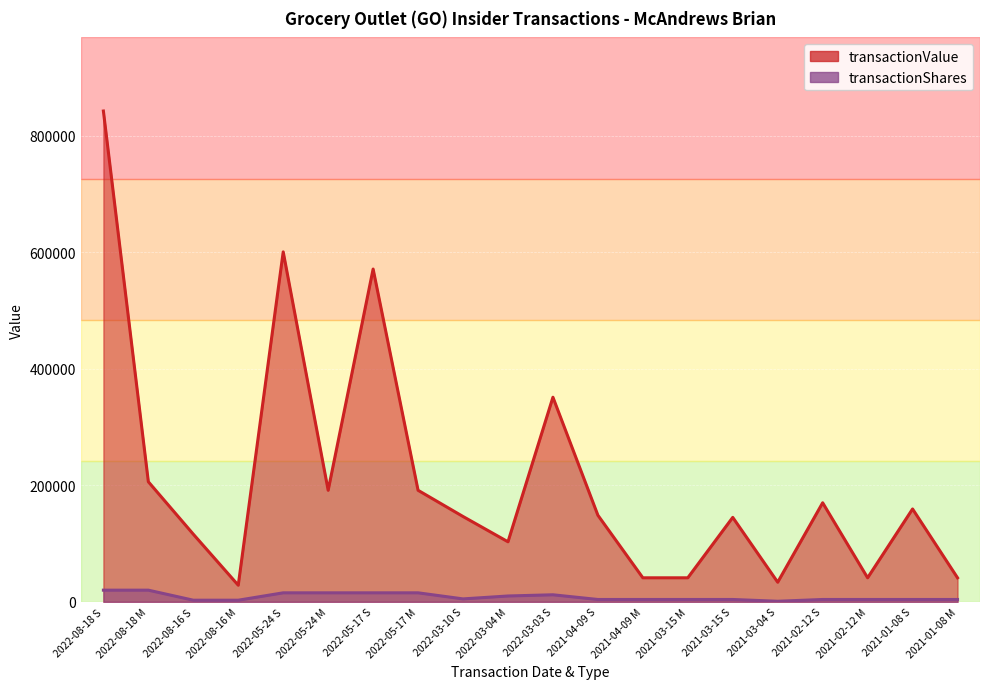

The transactionShares series shows 7015 at 2022-03-10 S. True or false?

False